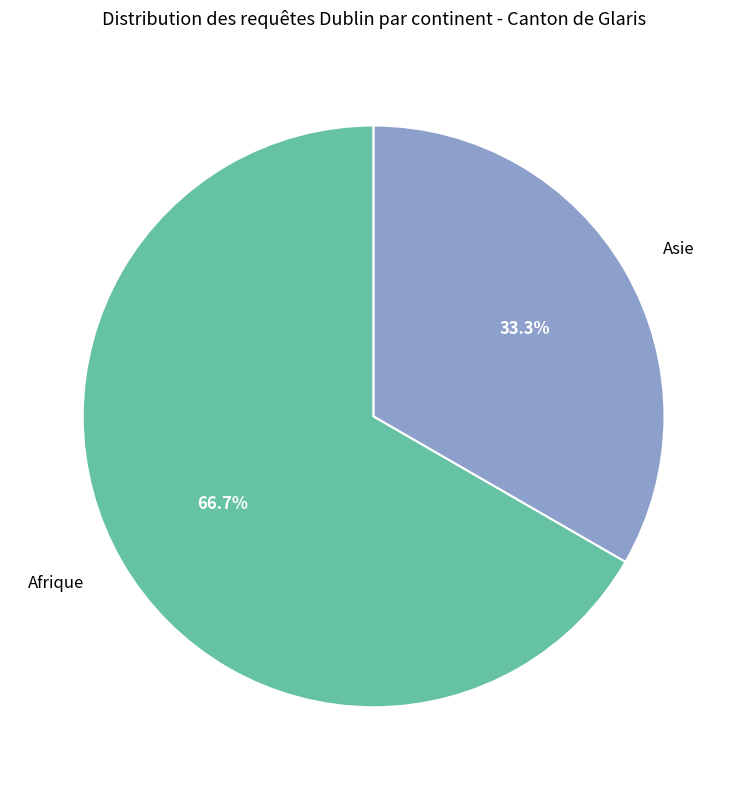

What percentage is the Asie slice, to the nearest percent?

33%